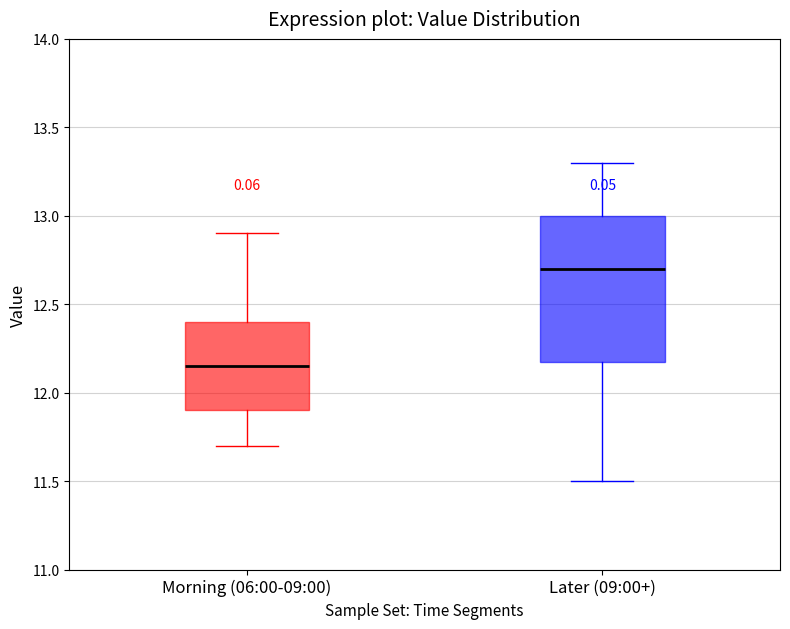

Where does the lower whisker of the box for Morning (06:00-09:00) end on the y-axis? The values are not printed on the chart, so give them approximately, as read against the axis.

11.70